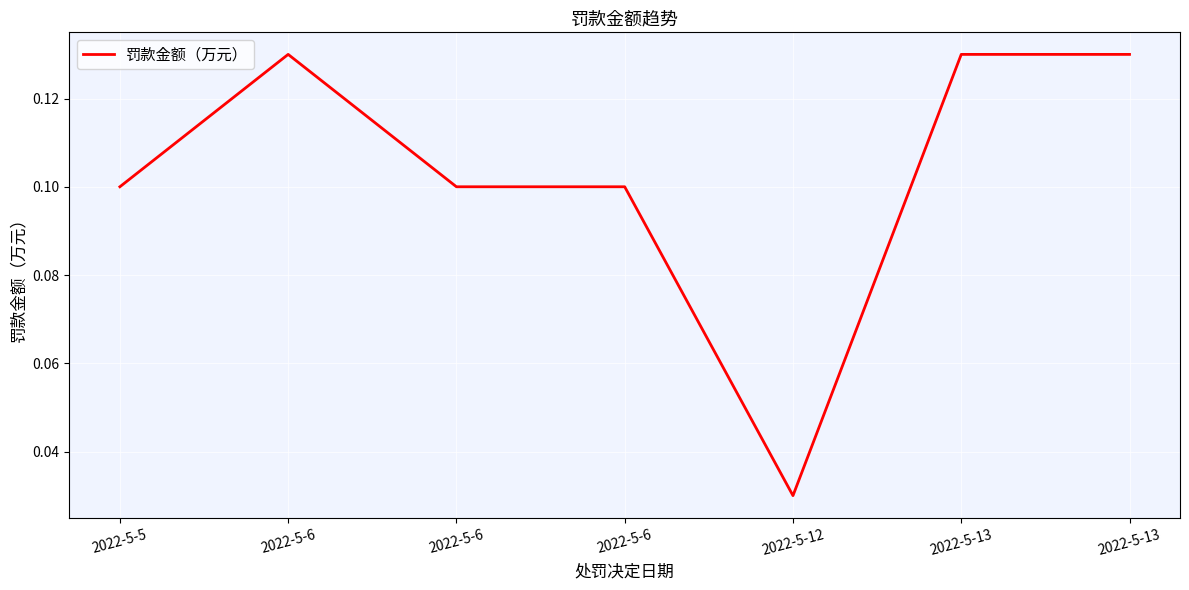

How many lines are shown in the chart?

1